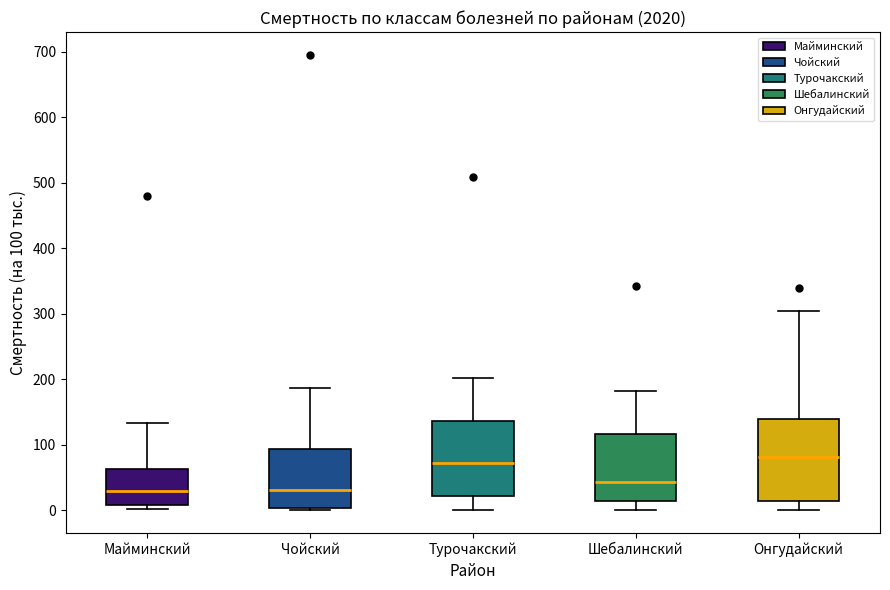

Where does the median line of the box for Майминский sit on the y-axis? The values are not printed on the chart, so give them approximately, as read against the axis.

30